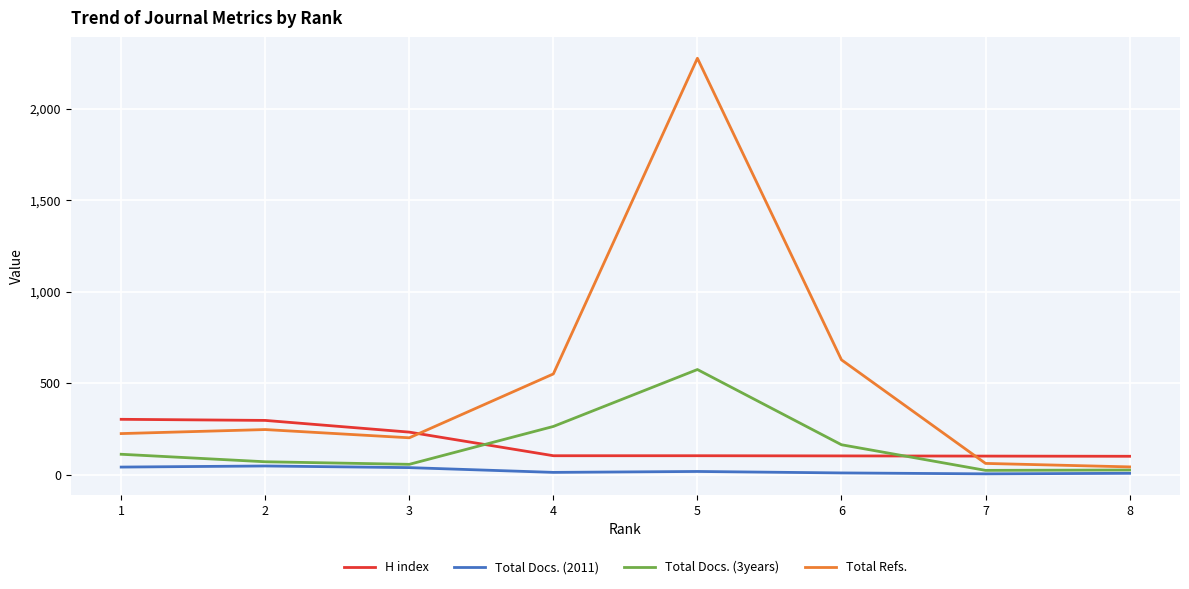

What is the greatest value displayed?

2275